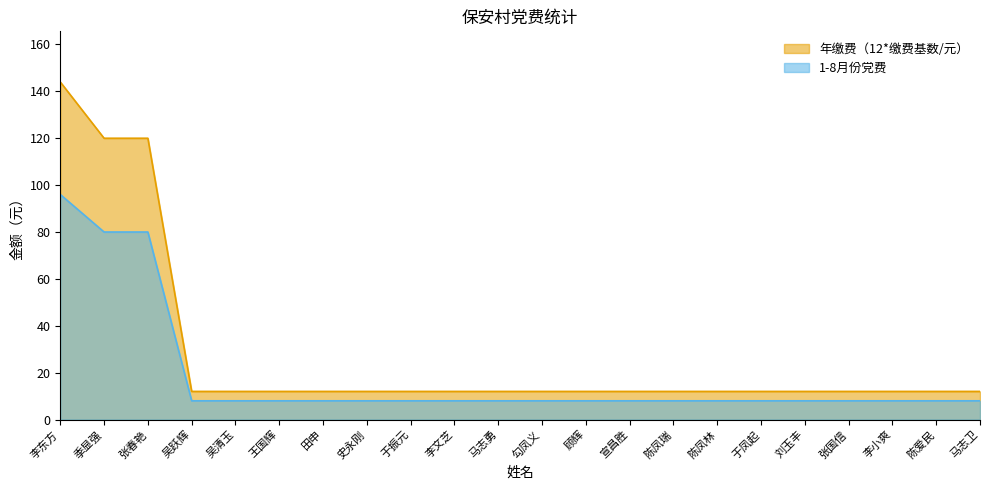

How many series are shown in this chart?

2